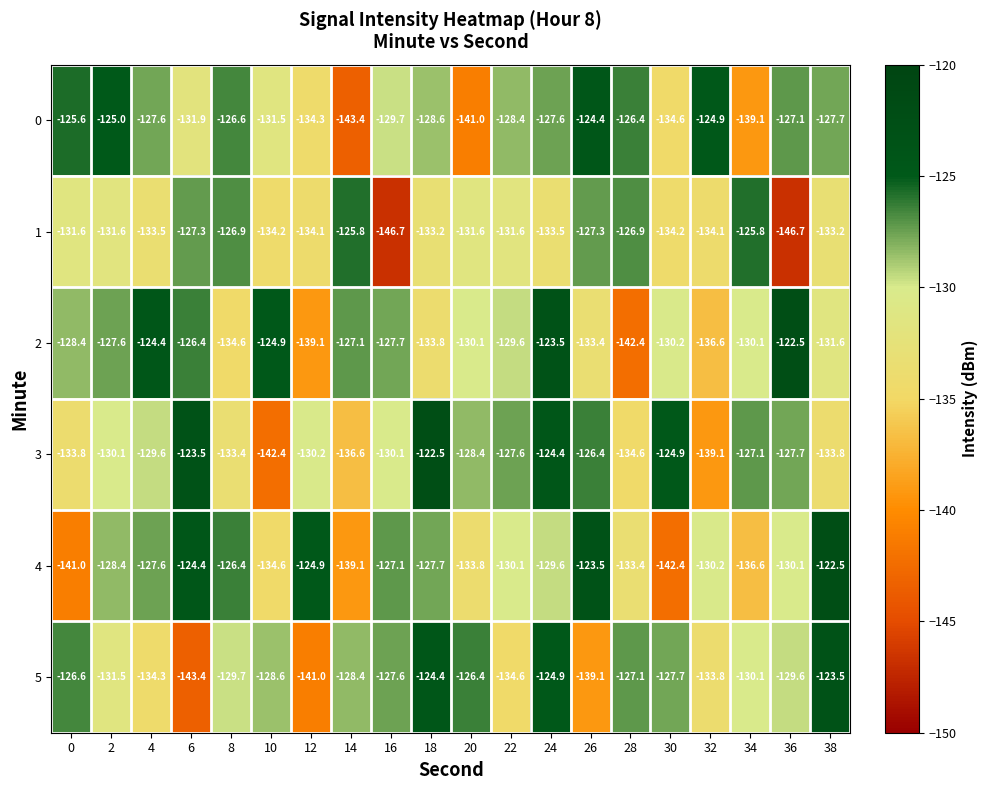

What is the maximum value shown in the chart?

-122.5